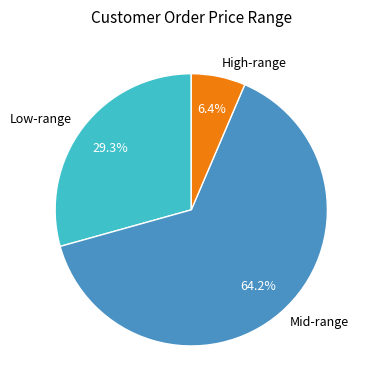

Which has a higher value, Low-range or Mid-range?

Mid-range